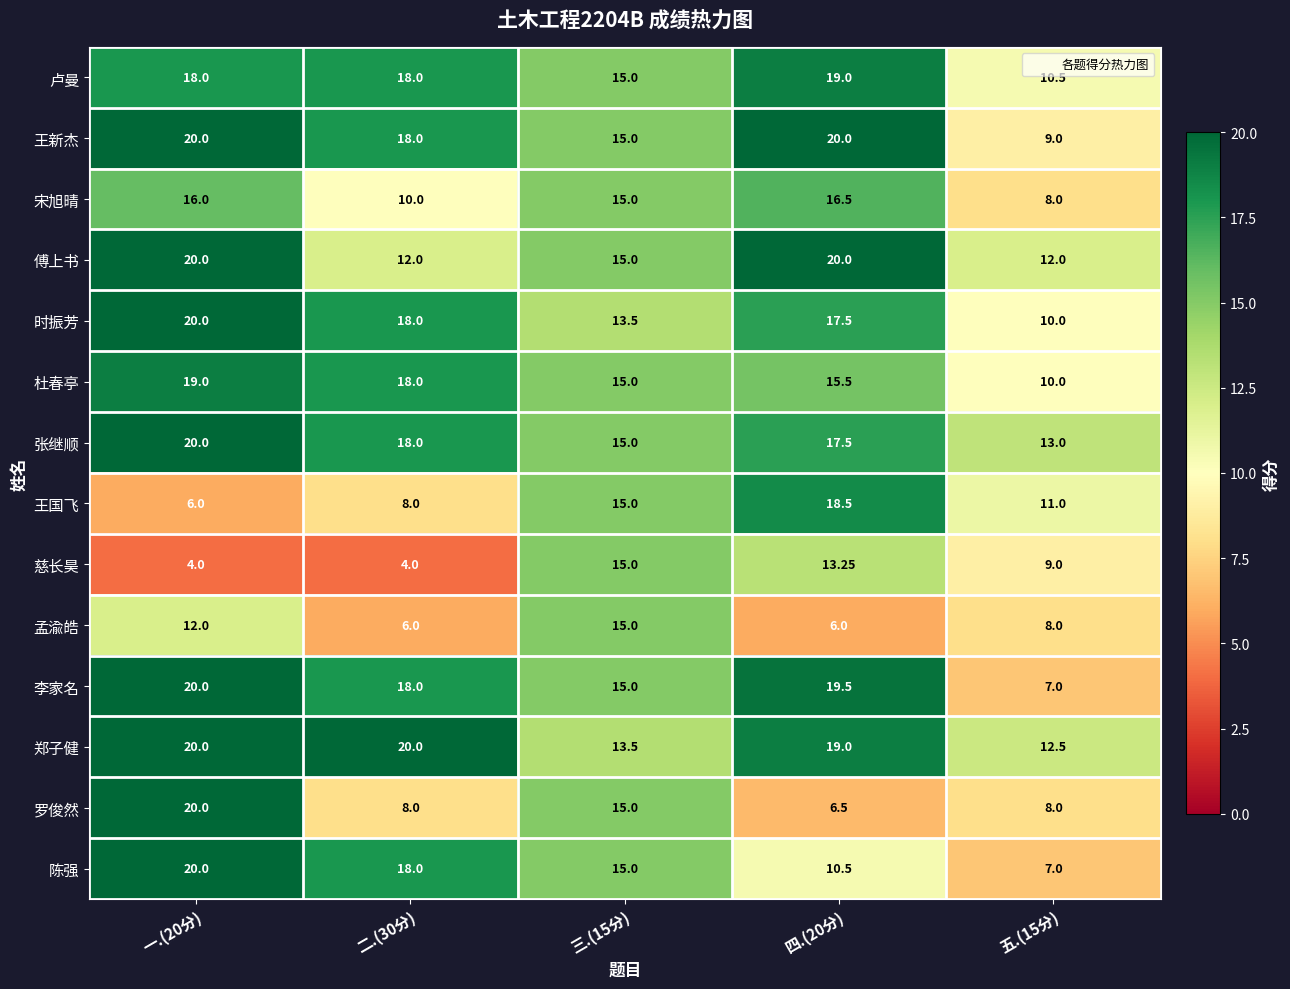

Is the value of 时振芳 at 三.(15分) greater than the value of 郑子健 at 五.(15分)?

Yes